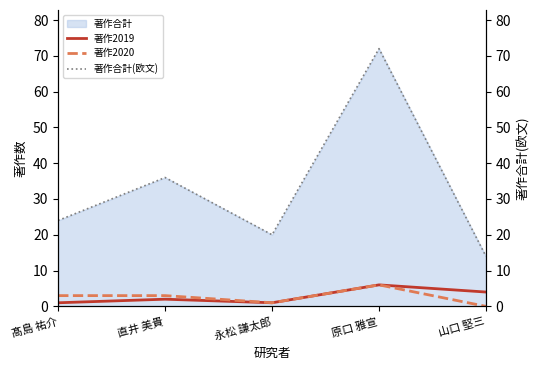

Which has a higher value, 髙島 祐介 or 原口 雅宣?

原口 雅宣